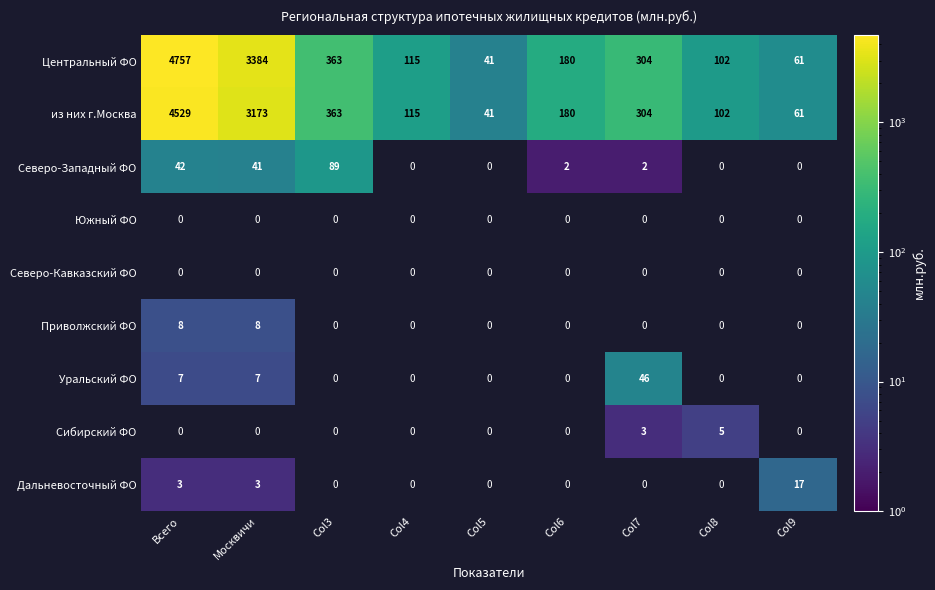

What is the greatest value displayed?

4757.0